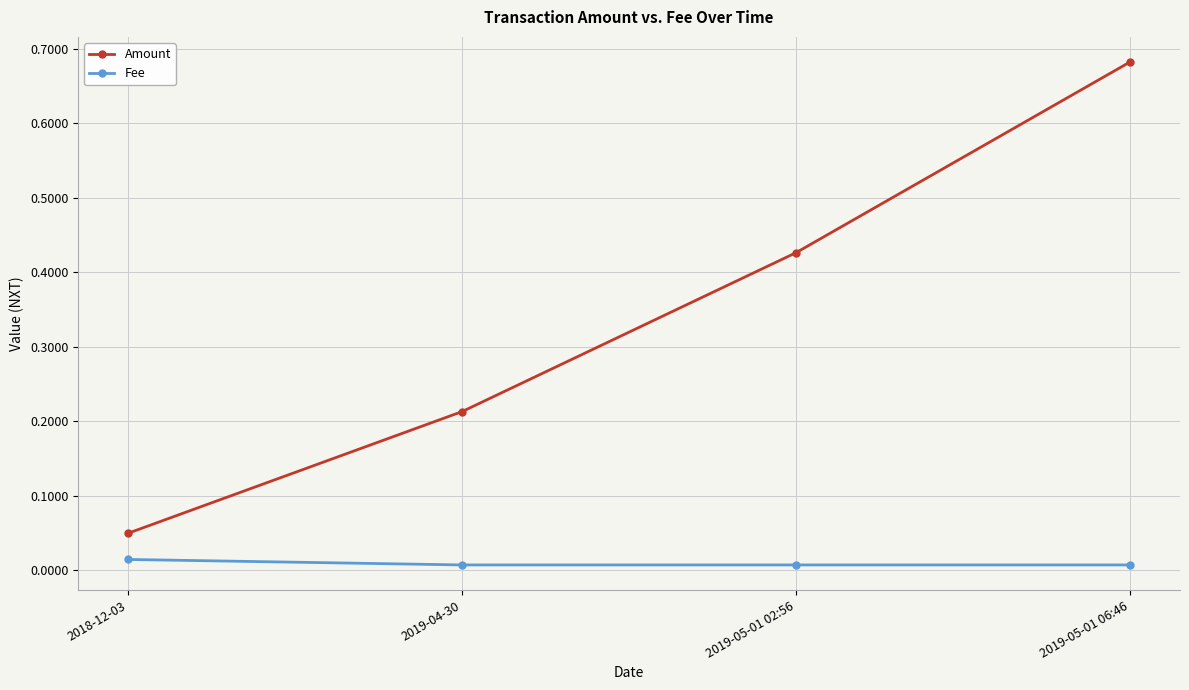

Which category has the highest value across all series?

2019-05-01 06:46